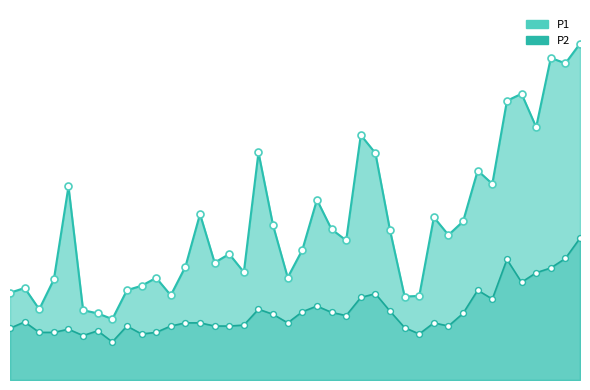

Which series has the largest total across all categories?

P1